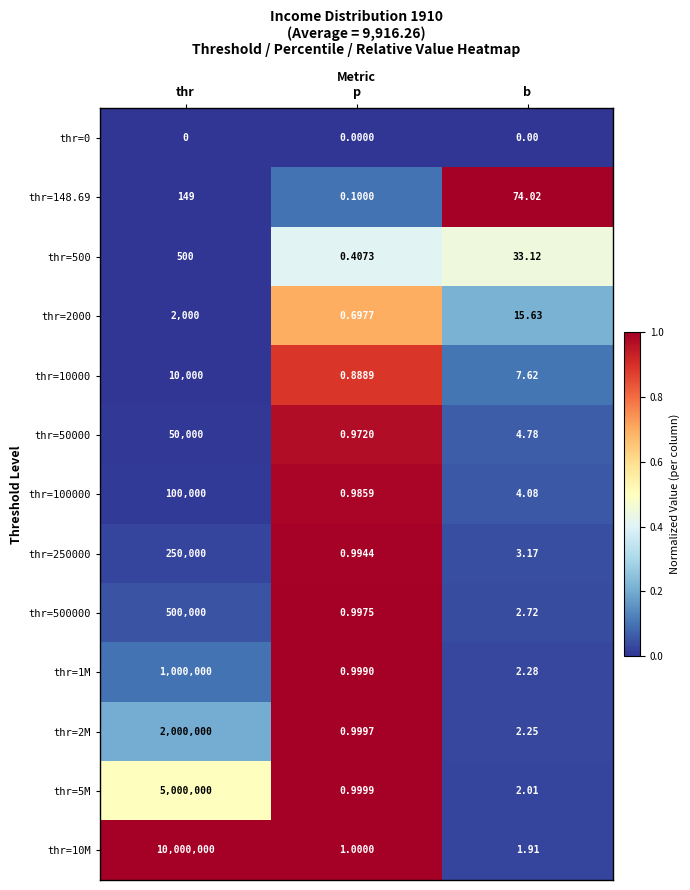

What is the difference between the highest and lowest values at thr?

10000000.0